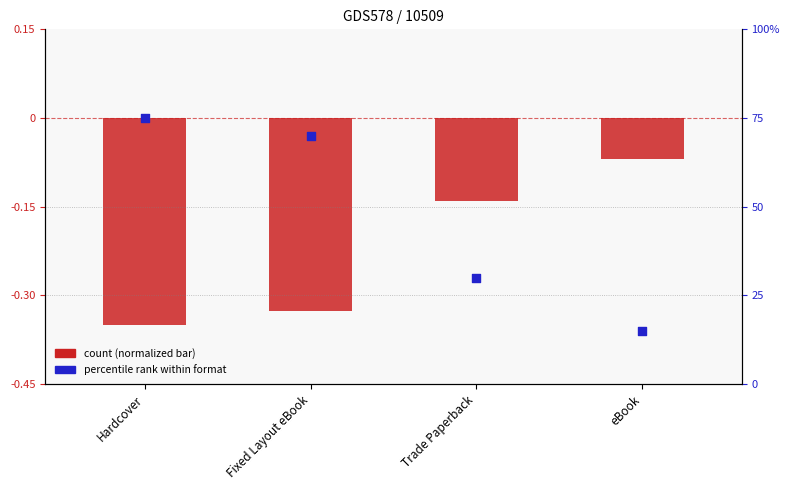

Is the value of count (normalized) at Fixed Layout eBook greater than the value of percentile rank at Fixed Layout eBook?

No